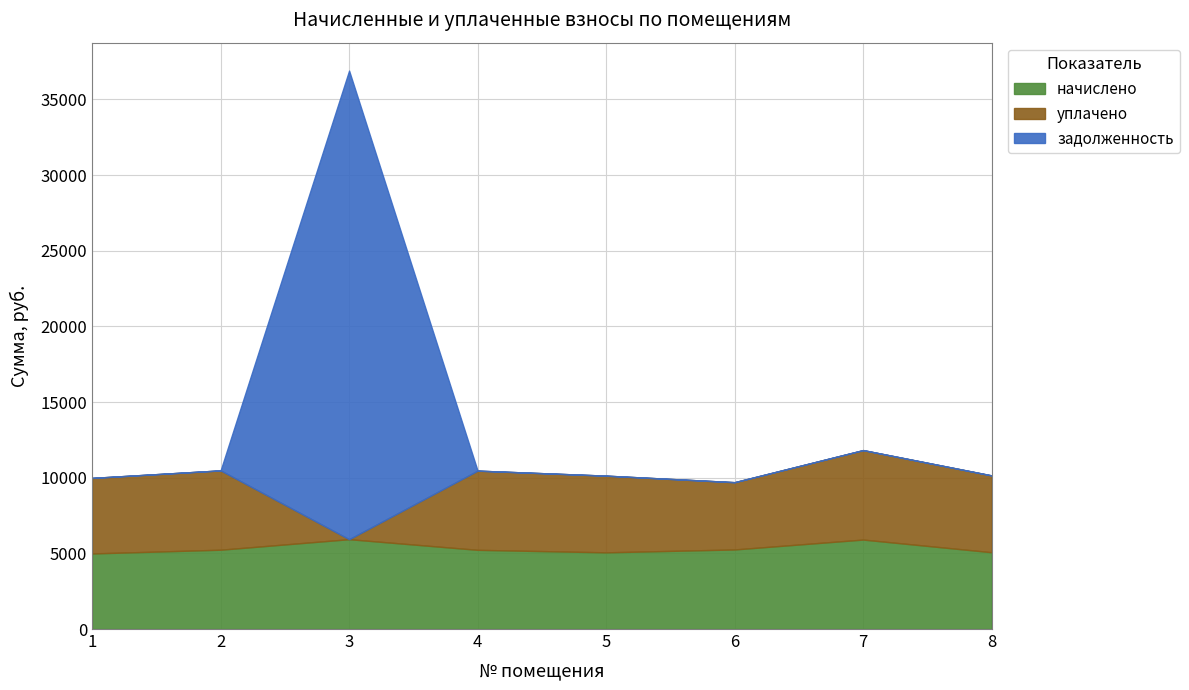

True or false: задолженность has more than 2 points higher than both neighbors.

False